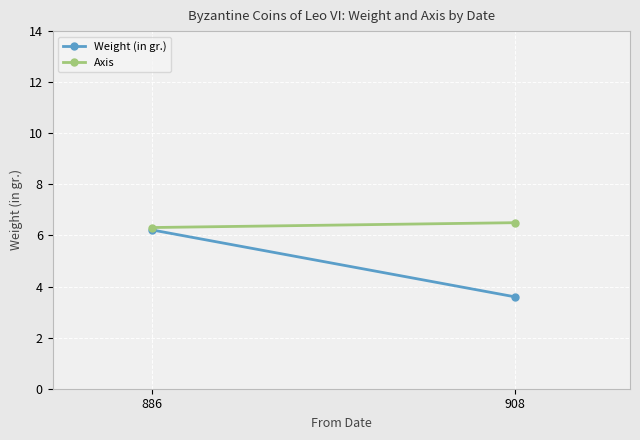

Which category has the lowest value across all series?

908